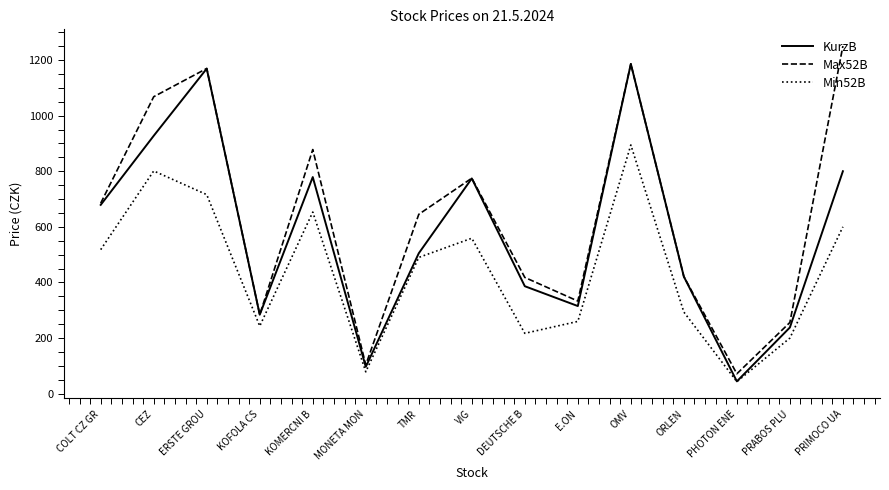

At which label does Min52B reach its peak?

OMV